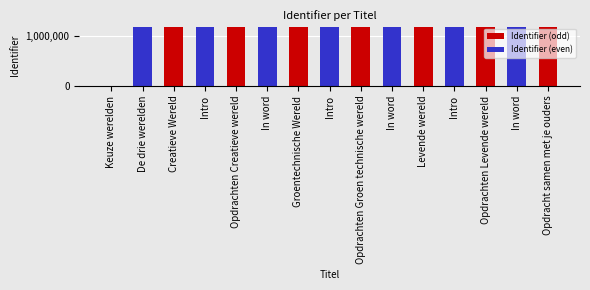

What is the value of the 13th bar from the left?

5824672